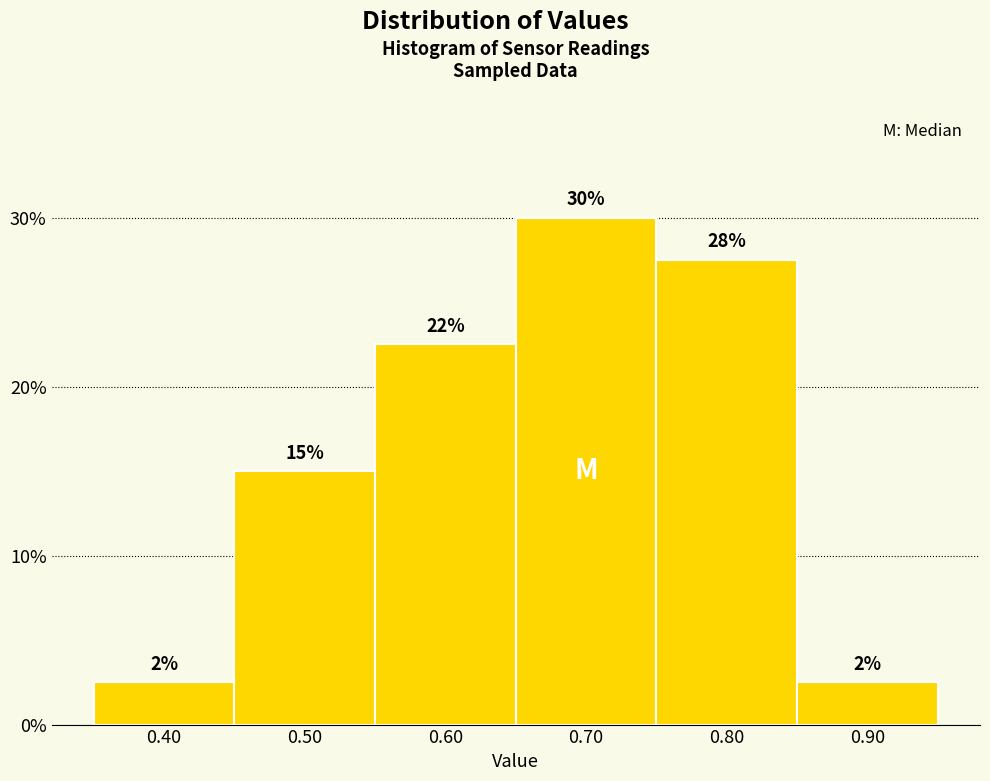

Does the chart contain any negative values?

No